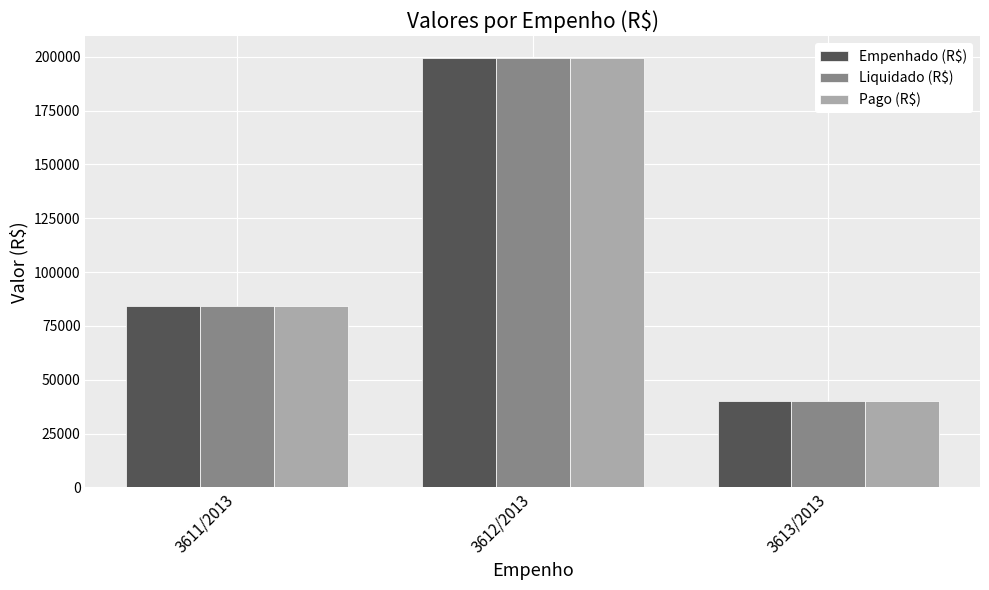

List the labels in order of Pago (R$) value, largest first.

3612/2013, 3611/2013, 3613/2013